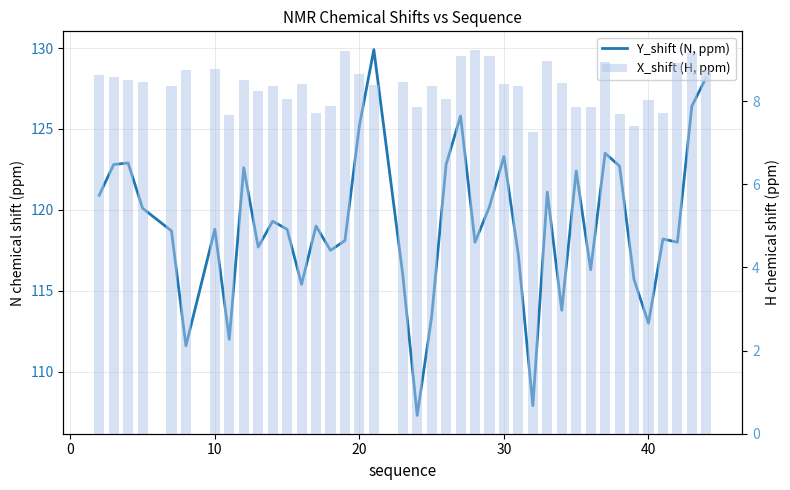

Reading right to left, list all the values displayed in this chart.

Y_shift (N, ppm): 128.2	126.4	118.0	118.2	113.0	115.7	122.7	123.5	116.3	122.4	113.8	121.1	107.9	117.2	123.3	120.2	118.0	125.8	122.8	113.4	107.3	116.0	129.9	125.2	118.1	117.5	119.0	115.4	118.8	119.3	117.7	122.6	112.0	118.8	111.6	118.7	120.1	122.9	122.8	120.9
X_shift (H, ppm): 8.7	9.2	8.9	7.7	8.0	7.4	7.7	8.9	7.9	7.8	8.4	9.0	7.3	8.4	8.4	9.1	9.2	9.1	8.1	8.4	7.9	8.5	8.4	8.7	9.2	7.9	7.7	8.4	8.1	8.4	8.2	8.5	7.7	8.8	8.8	8.4	8.5	8.5	8.6	8.6